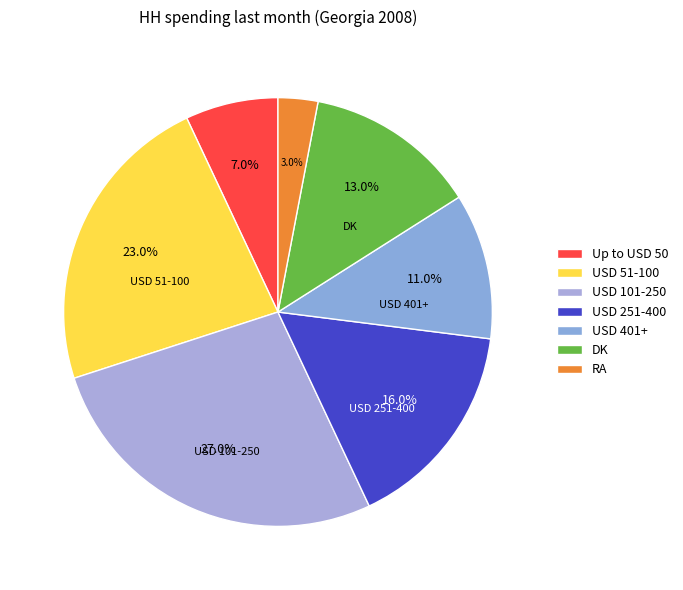

Does any single category account for the majority?

No